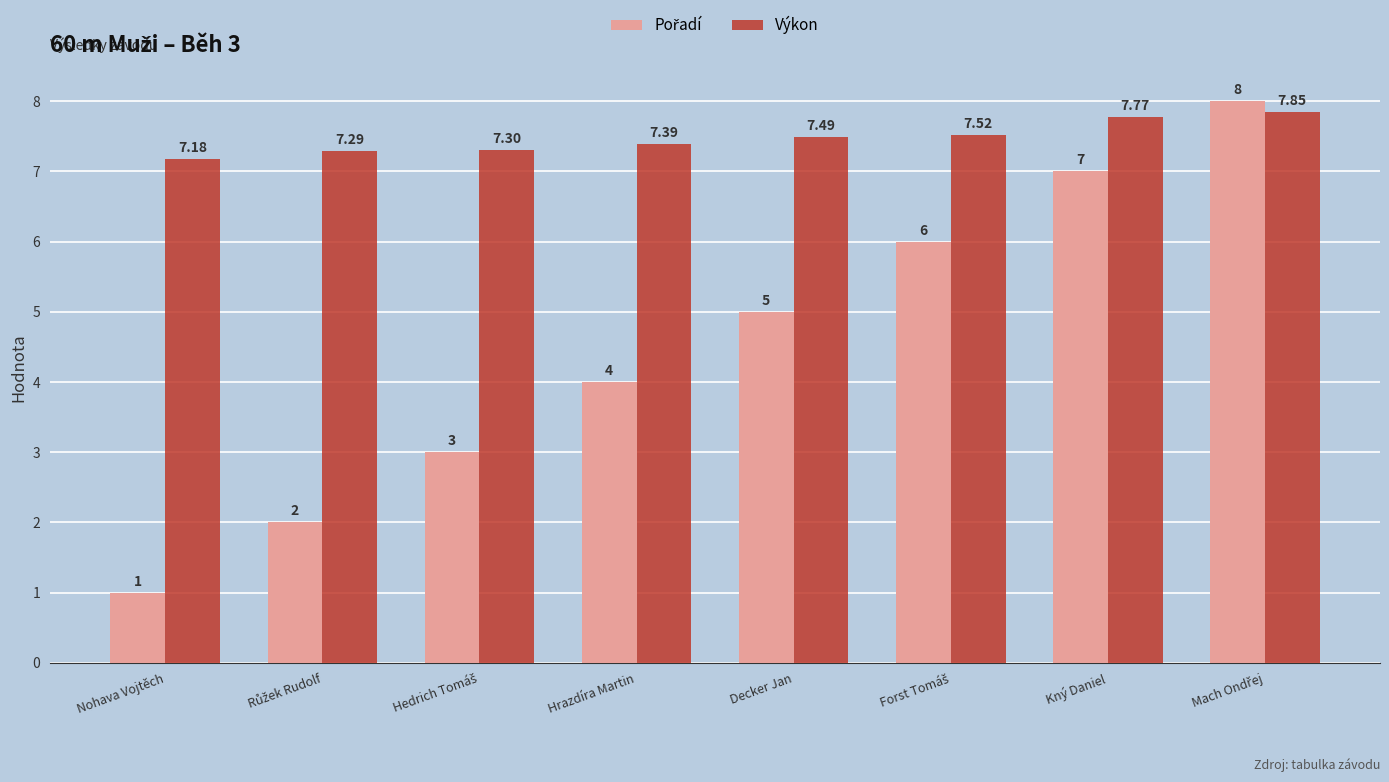

Count the Výkon values in the range 7 to 8.

8